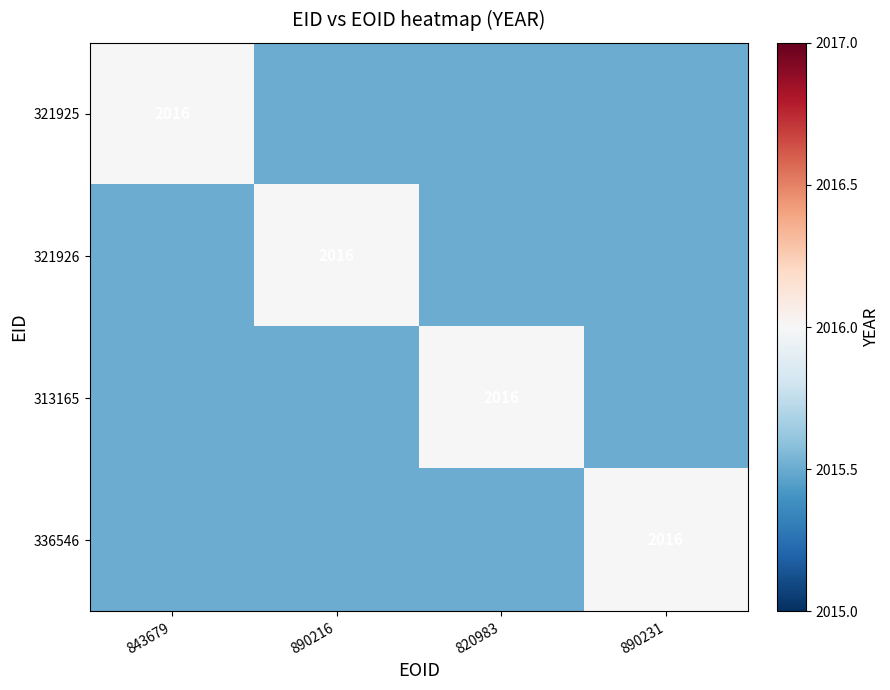

Is it true that 336546 equals 3217.8 at 890231?

False